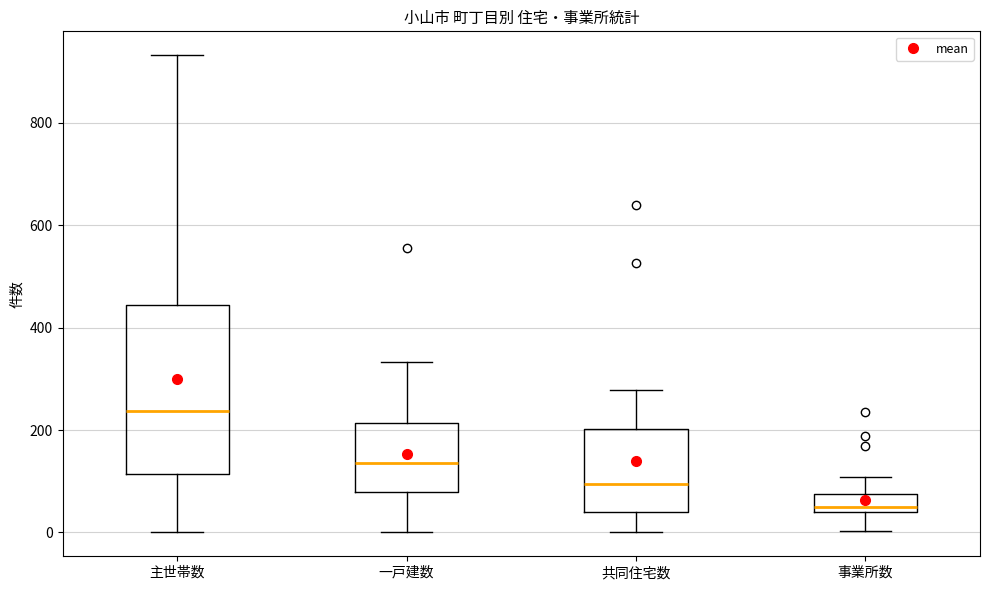

Where does the median line of the box for 主世帯数 sit on the y-axis? The values are not printed on the chart, so give them approximately, as read against the axis.

240